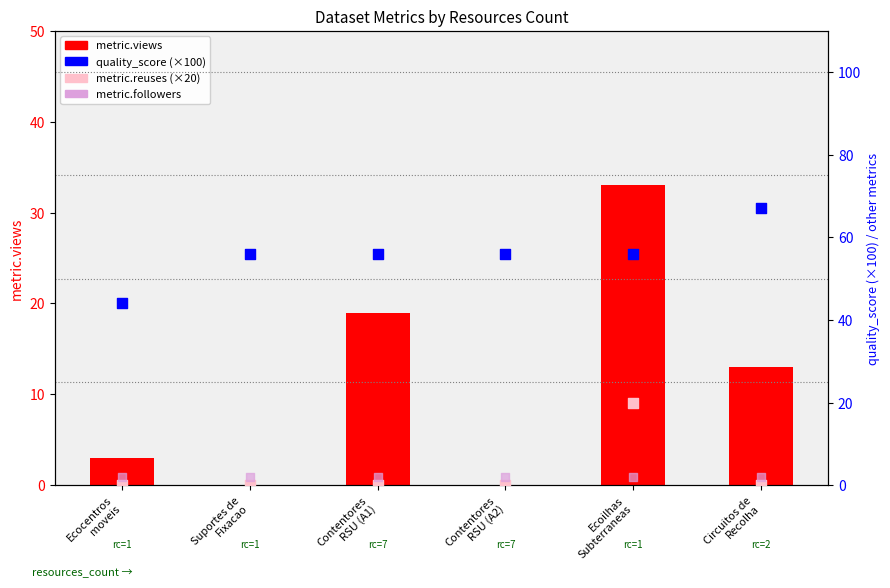

At which category is the sum across all series the highest?

Ecoilhas
Subterraneas